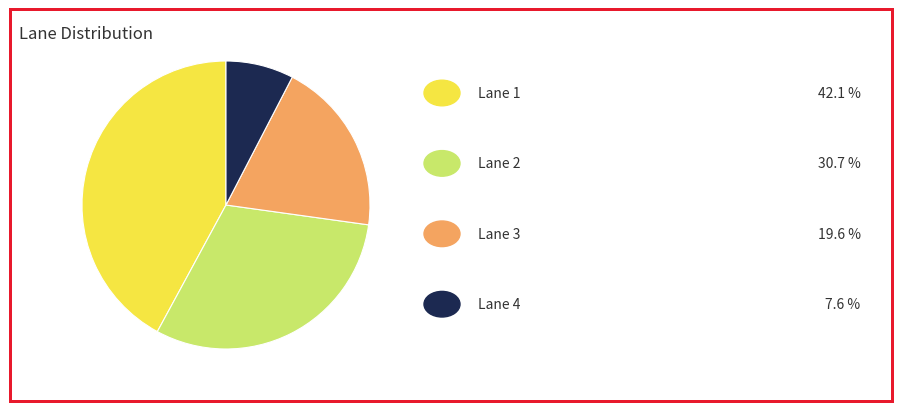

Count the number of slices in the pie.

4